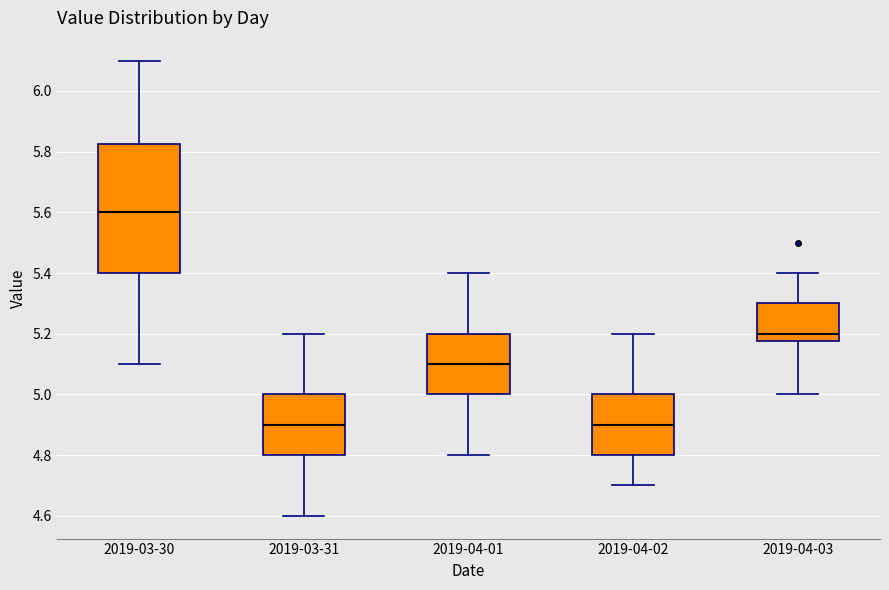

Reading left to right, transcribe this box plot: for each box, give where its median line is, the range the box spans, and where its two whiskers end, as read against the y-axis. The values are not printed on the chart, so give them approximately, as read against the axis.

2019-03-30: median 5.60, box 5.40 to 5.82, whiskers 5.10 to 6.10
2019-03-31: median 4.90, box 4.80 to 5.00, whiskers 4.60 to 5.20
2019-04-01: median 5.10, box 5.00 to 5.20, whiskers 4.80 to 5.40
2019-04-02: median 4.90, box 4.80 to 5.00, whiskers 4.70 to 5.20
2019-04-03: median 5.20, box 5.18 to 5.30, whiskers 5.00 to 5.40